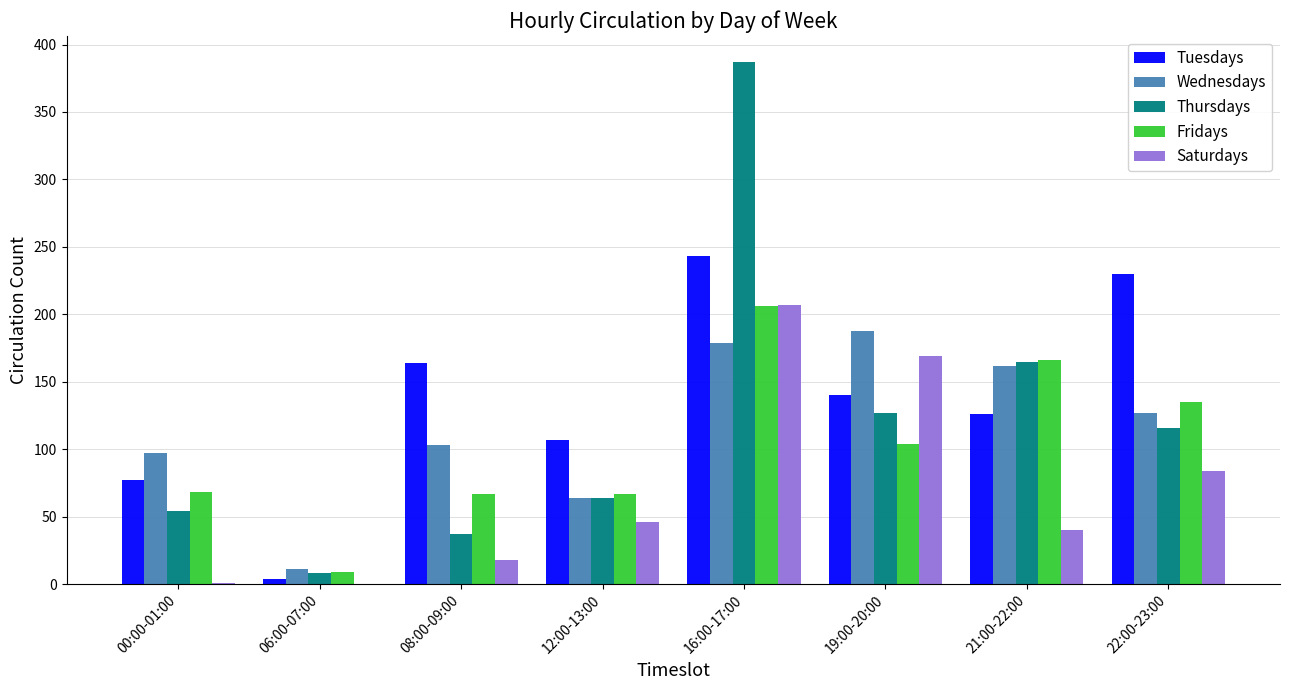

Is it true that Fridays equals 68 at 00:00-01:00?

True